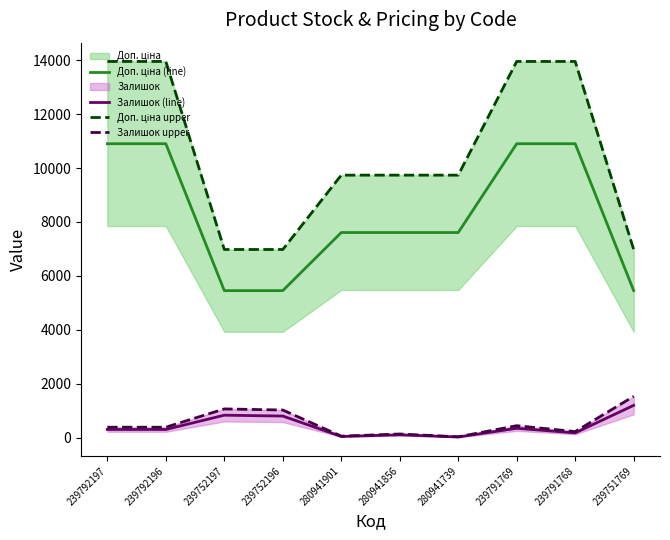

What is the minimum value shown in the chart?

22.0